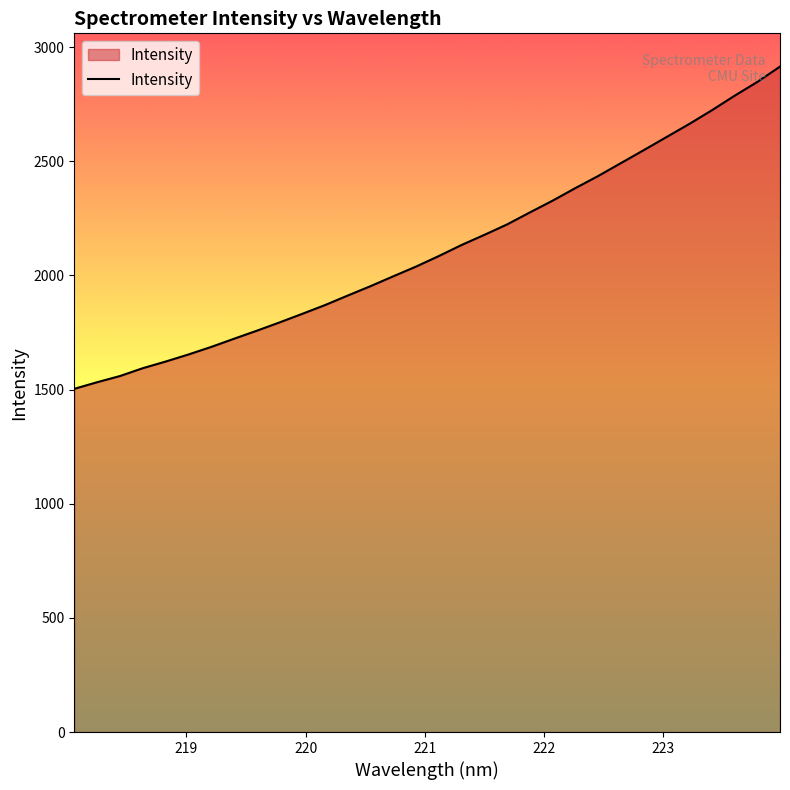

What is the difference between the maximum and minimum values?

1411.6